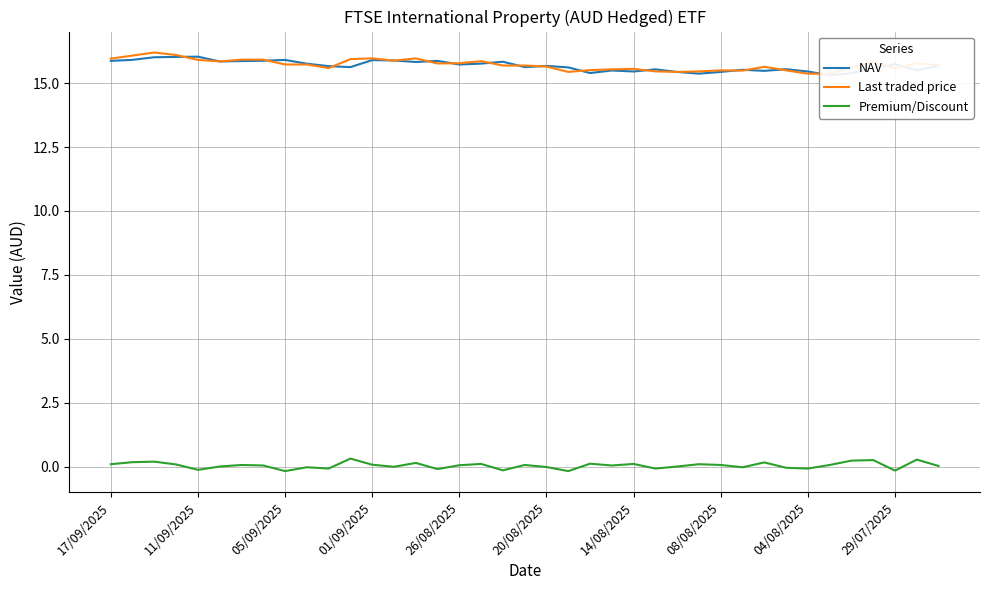

At 22, list the series in order from largest to smallest.

Last traded price, NAV, Premium/Discount